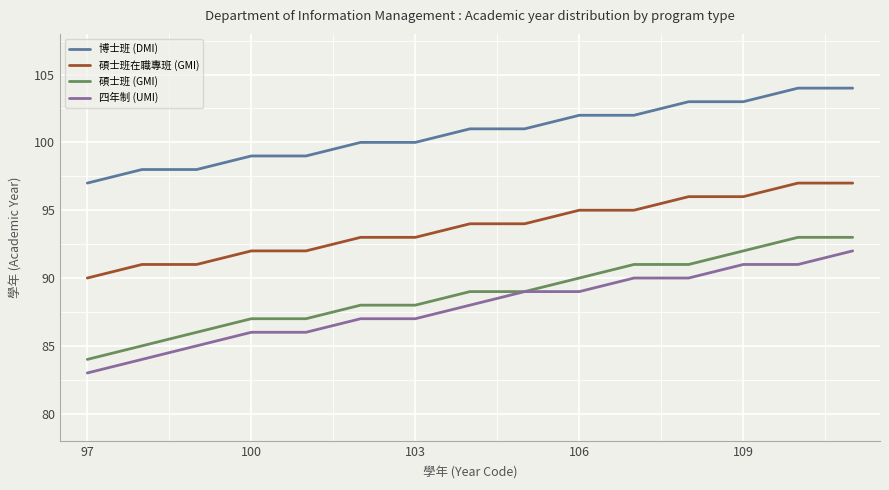

Which series has the largest total across all categories?

博士班 (DMI)